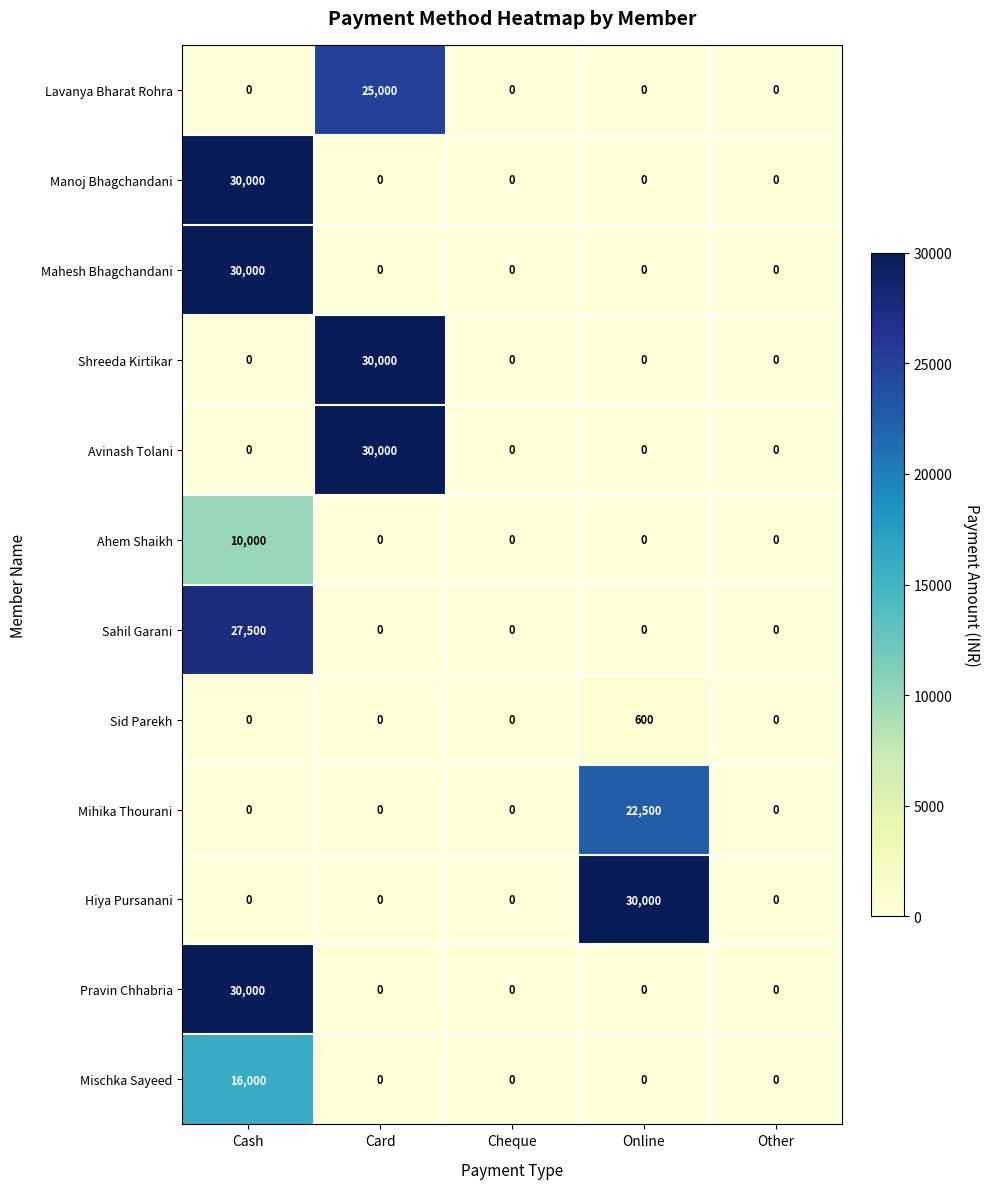

Read the Avinash Tolani value at Card, to the nearest 10.

30000